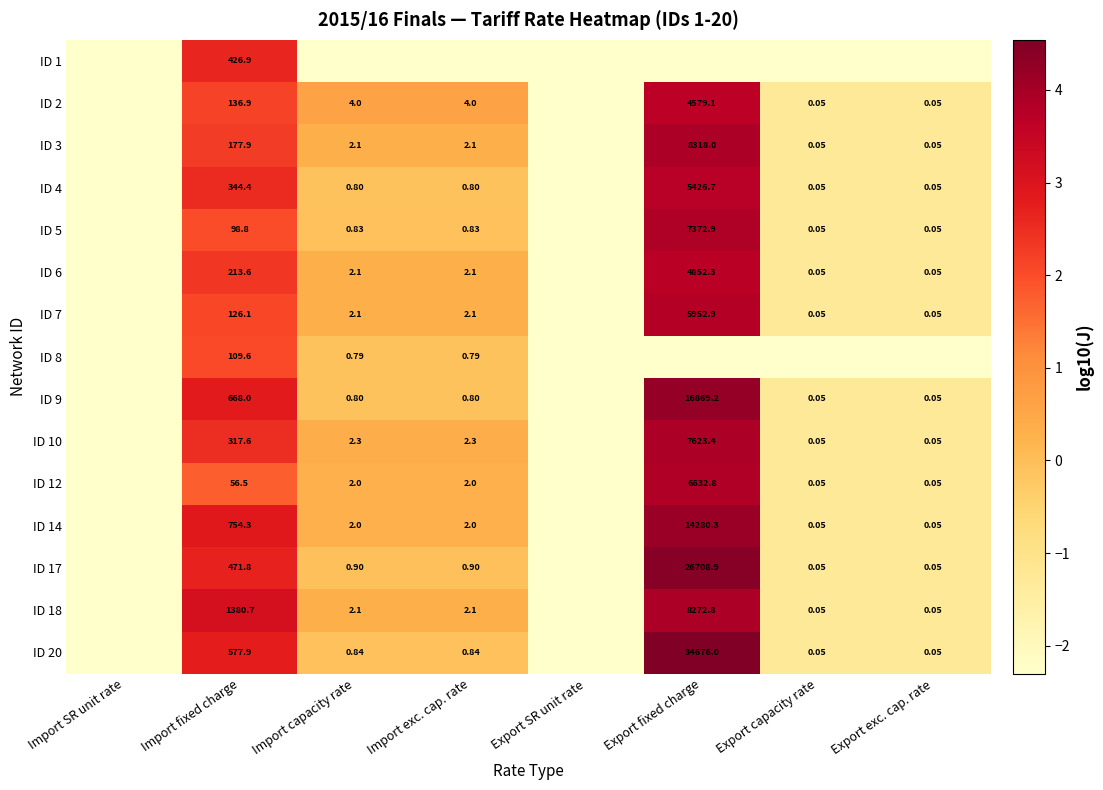

What value does the ID 9 series have at Import capacity rate?

-0.1